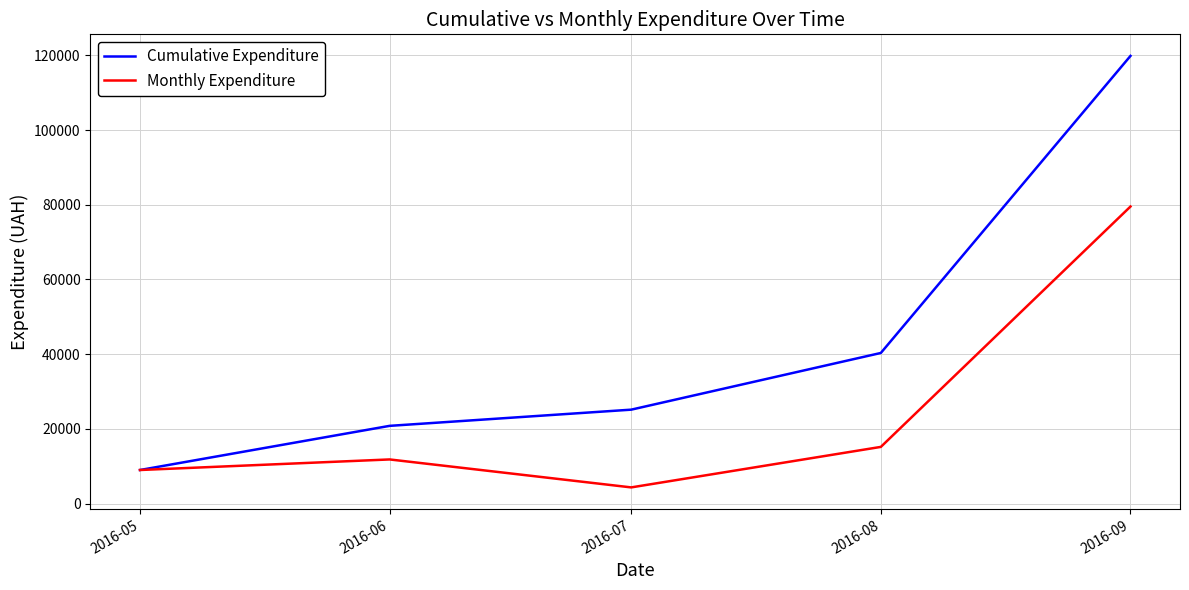

Does the chart have visible grid lines?

Yes